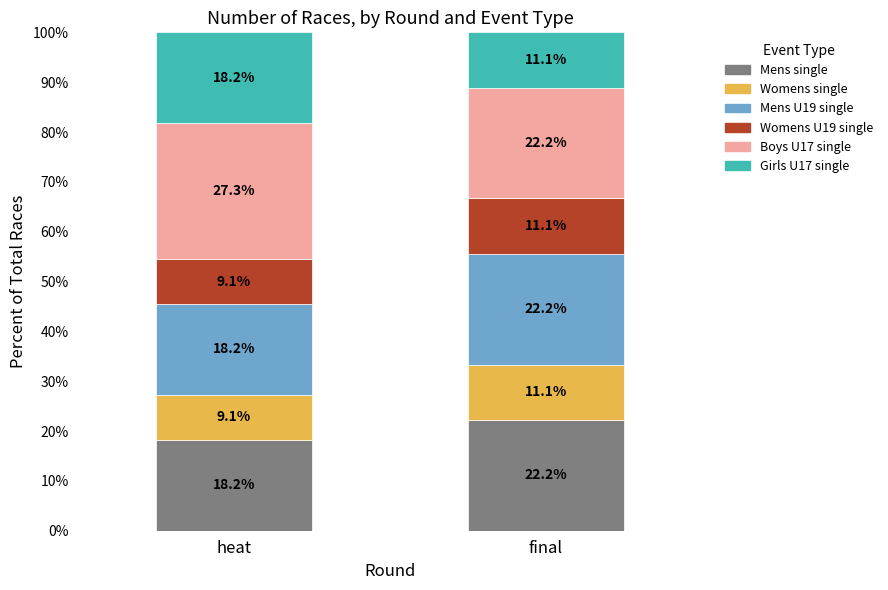

Where is Mens single nearest to the value 20?

heat